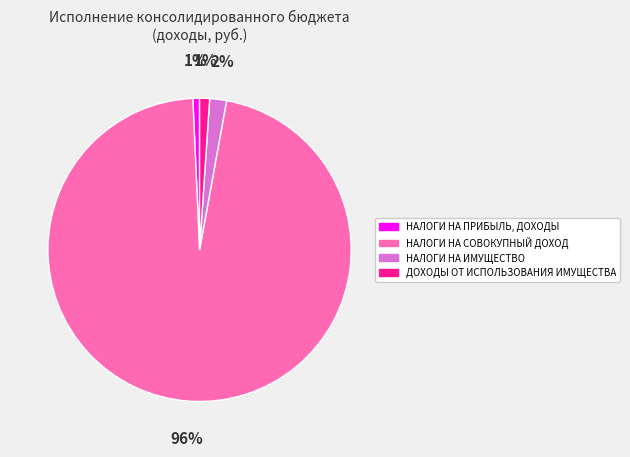

What percentage is the НАЛОГИ НА ПРИБЫЛЬ, ДОХОДЫ slice, to the nearest percent?

1%